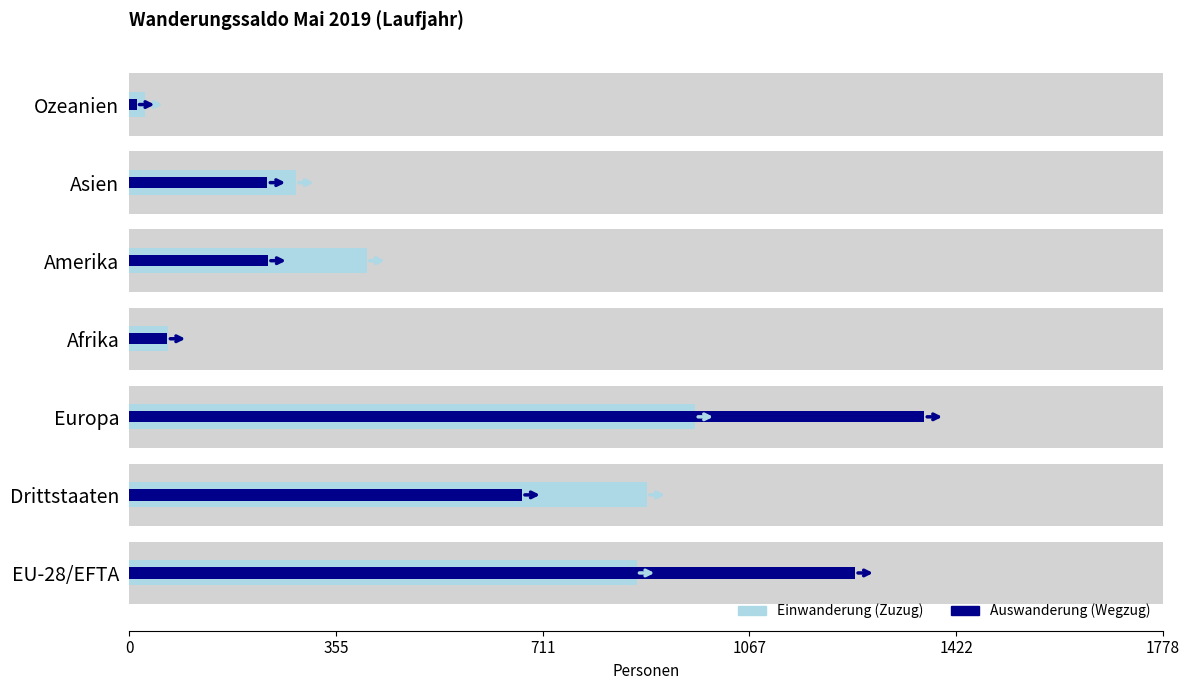

How many bars are there in total?

14